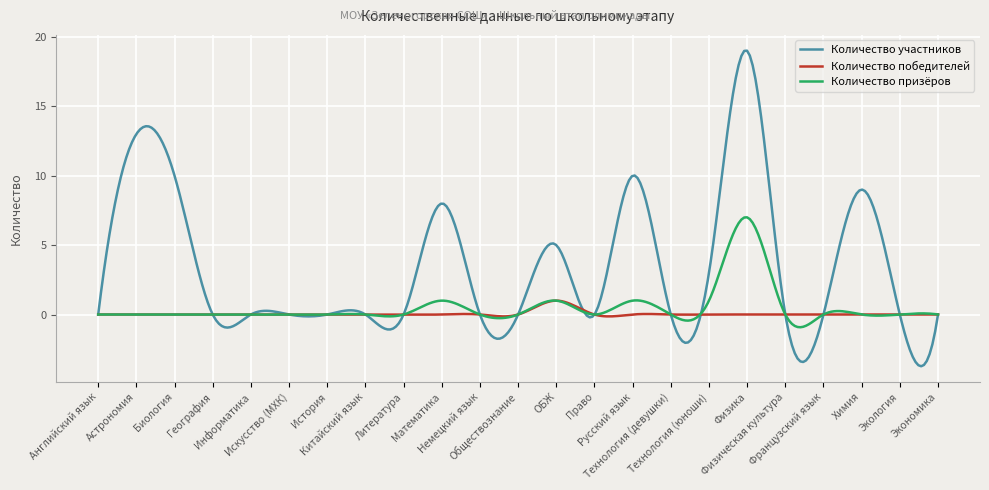

True or false: Количество победителей has more than 2 points higher than both neighbors.

True